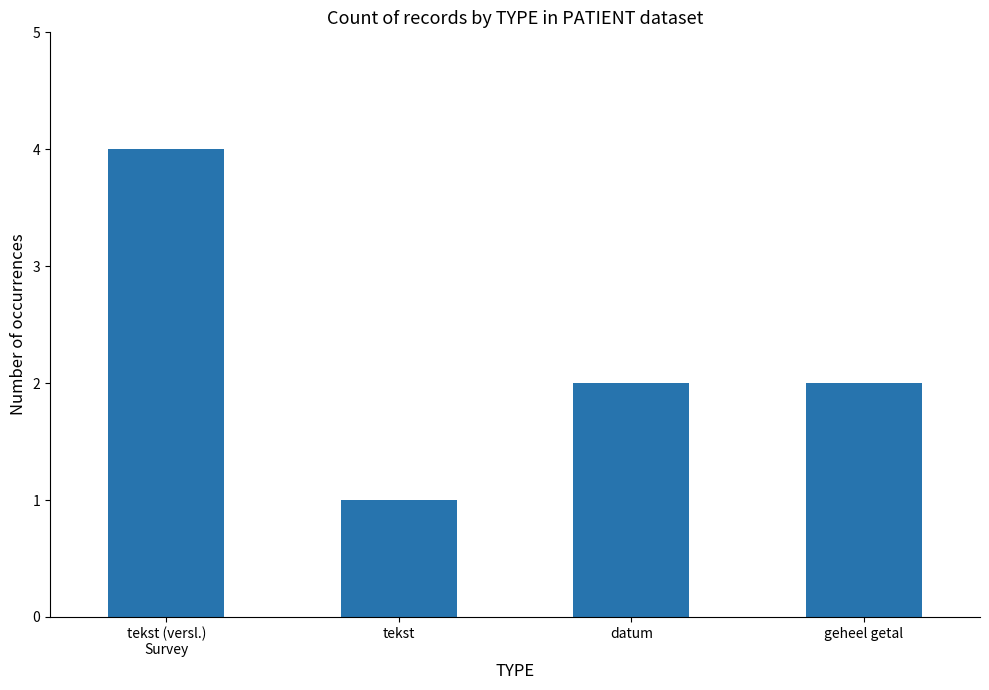

How many bars are there in total?

4